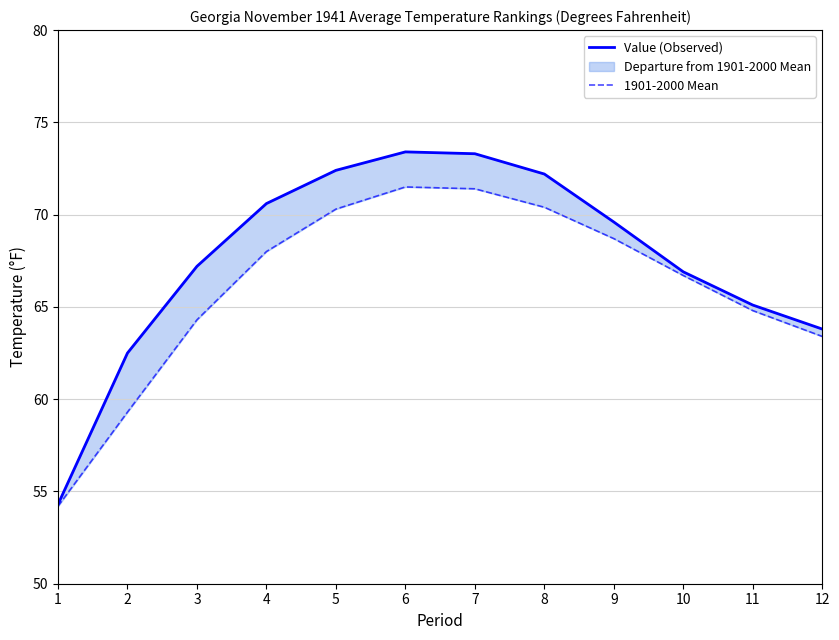

Between 4 and 7, which series saw the biggest shift?

1901-2000 Mean